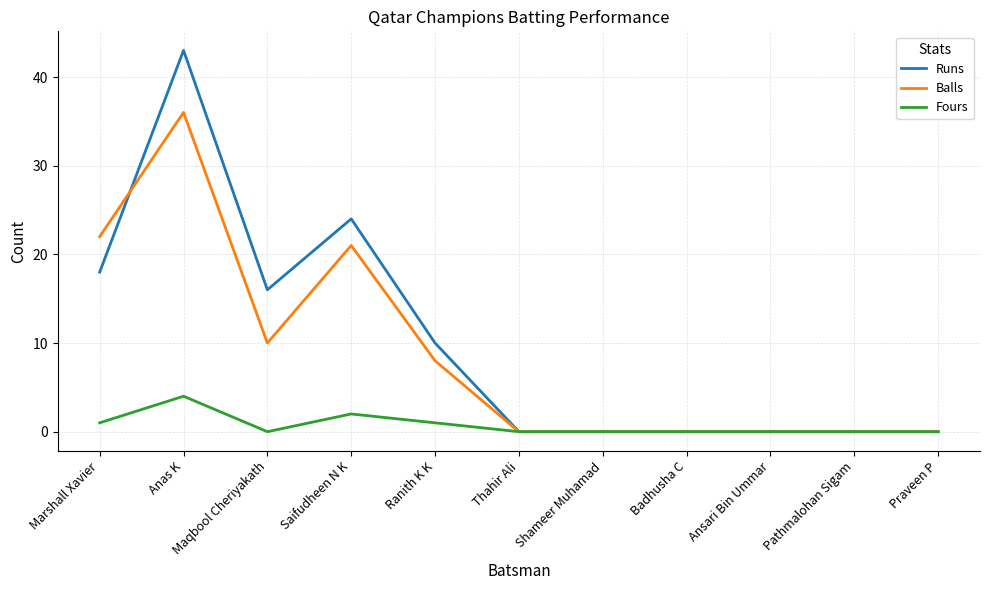

The value of Balls at Pathmalohan Sigam is 16. True or false?

False